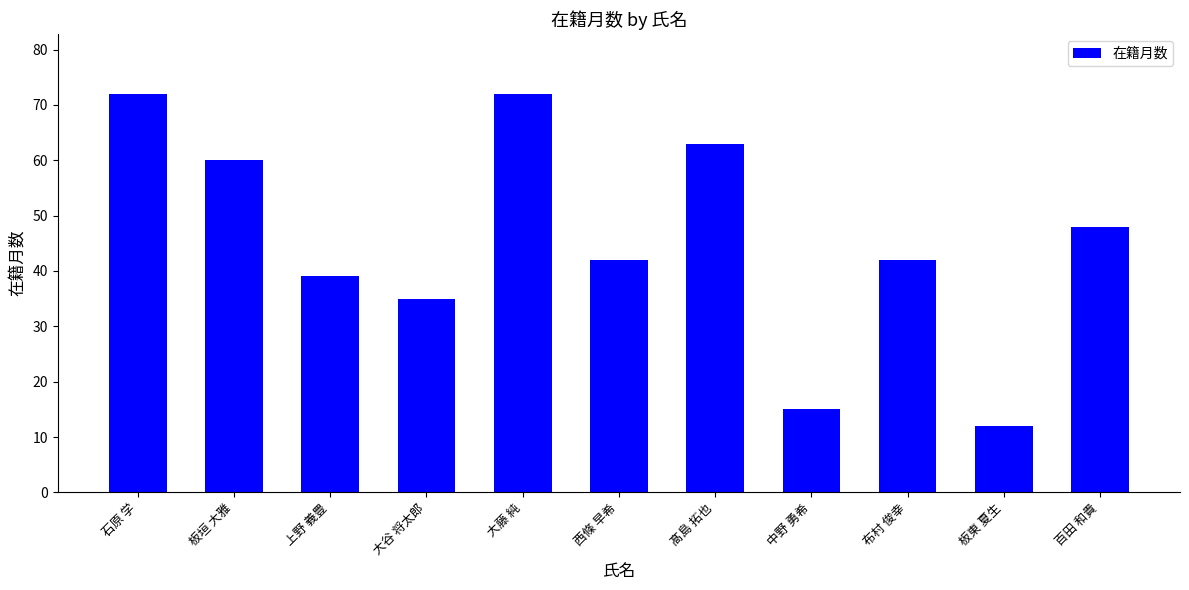

Where does the data first go above 42?

石原 学